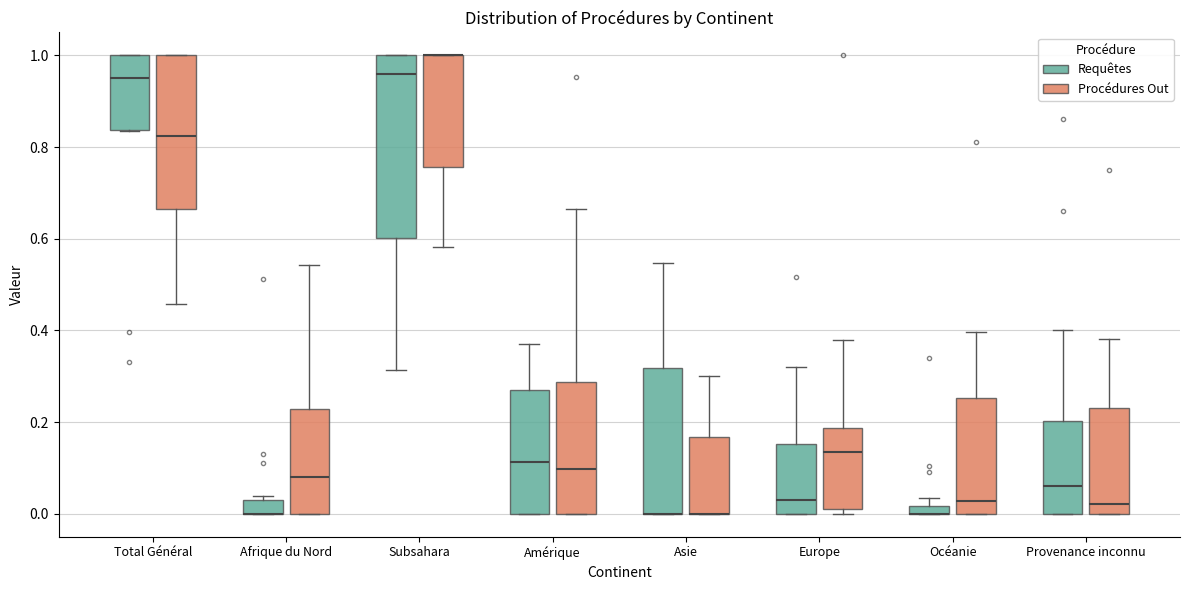

Where does the median line of the box for Provenance inconnu (Requêtes) sit on the y-axis? The values are not printed on the chart, so give them approximately, as read against the axis.

0.06